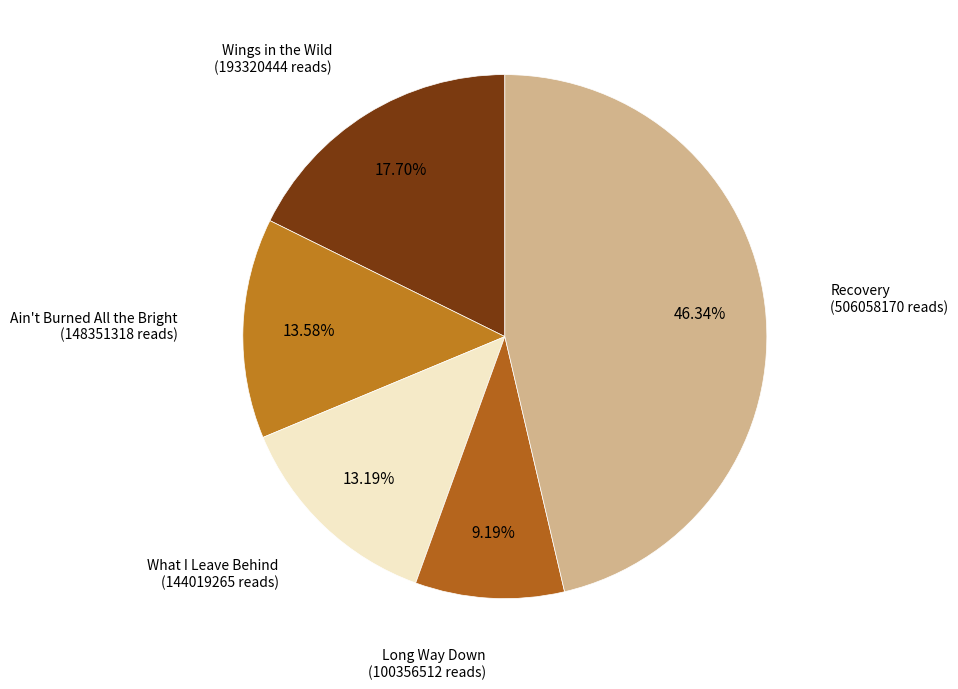

Does Recovery represent more than half of the total?

No